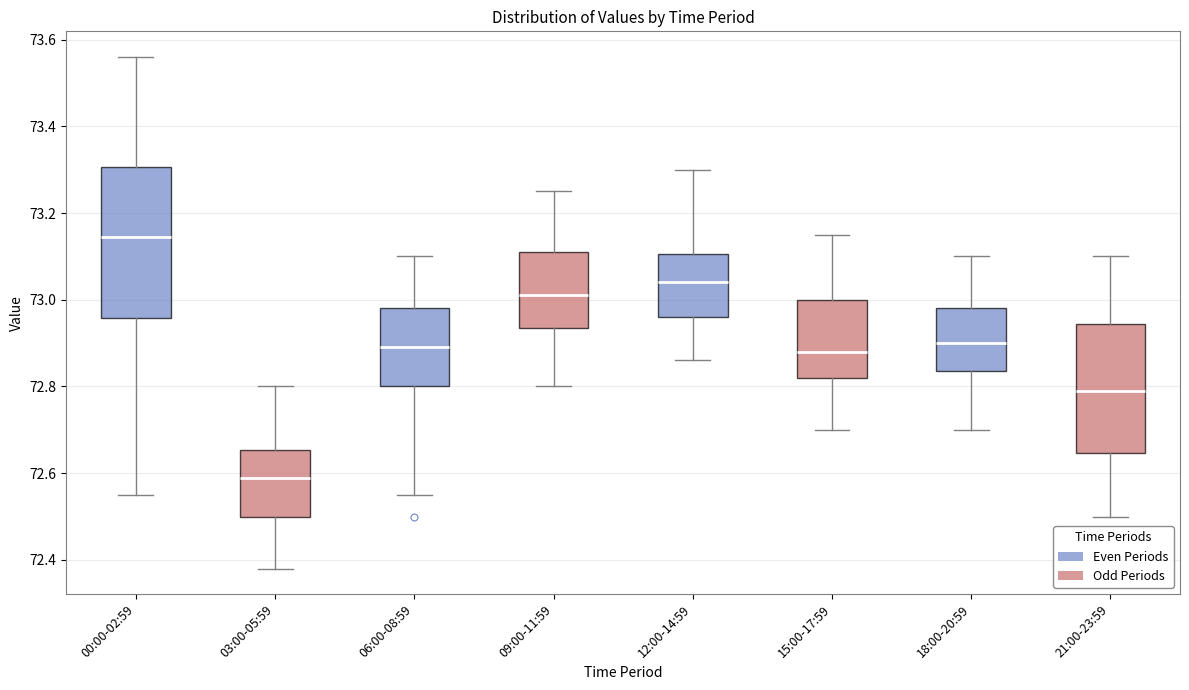

Reading left to right, read every box against the y-axis: the position of its median line, the range the box covers, and the ends of its whiskers. The values are not printed on the chart, so give them approximately, as read against the axis.

00:00-02:59: median 73.14, box 72.96 to 73.30, whiskers 72.56 to 73.56
03:00-05:59: median 72.60, box 72.50 to 72.66, whiskers 72.38 to 72.80
06:00-08:59: median 72.90, box 72.80 to 72.98, whiskers 72.56 to 73.10
09:00-11:59: median 73.02, box 72.94 to 73.12, whiskers 72.80 to 73.26
12:00-14:59: median 73.04, box 72.96 to 73.10, whiskers 72.86 to 73.30
15:00-17:59: median 72.88, box 72.82 to 73.00, whiskers 72.70 to 73.16
18:00-20:59: median 72.90, box 72.84 to 72.98, whiskers 72.70 to 73.10
21:00-23:59: median 72.80, box 72.64 to 72.94, whiskers 72.50 to 73.10